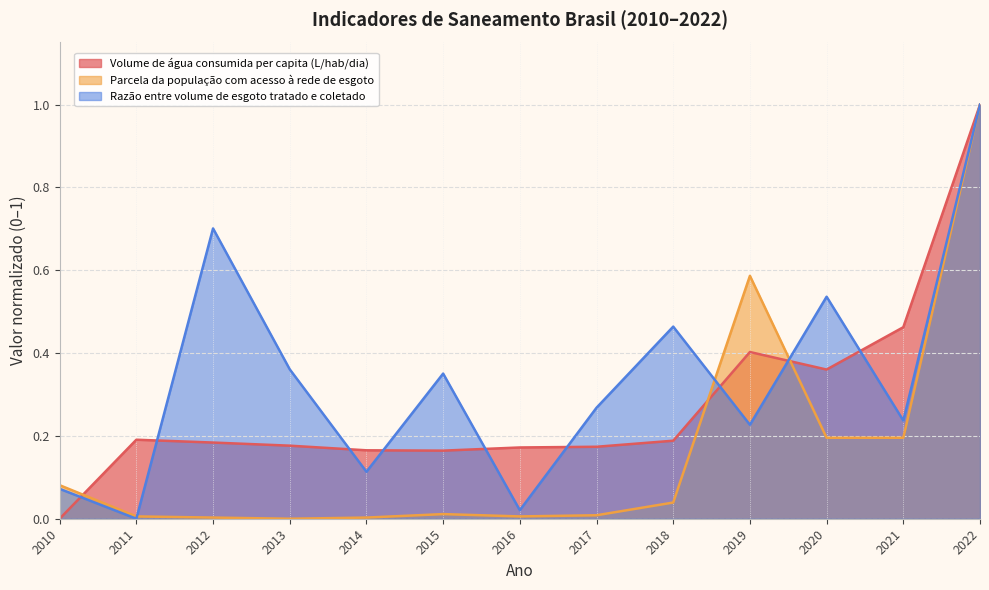

How many data points does each series have?

13